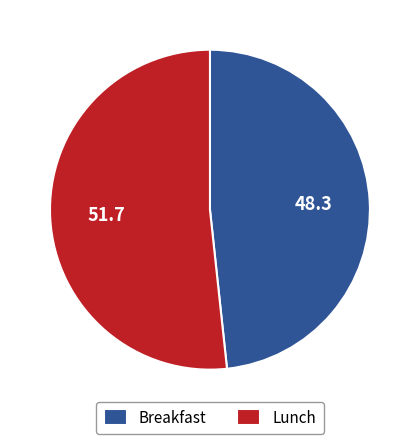

Which category accounts for the majority?

Lunch